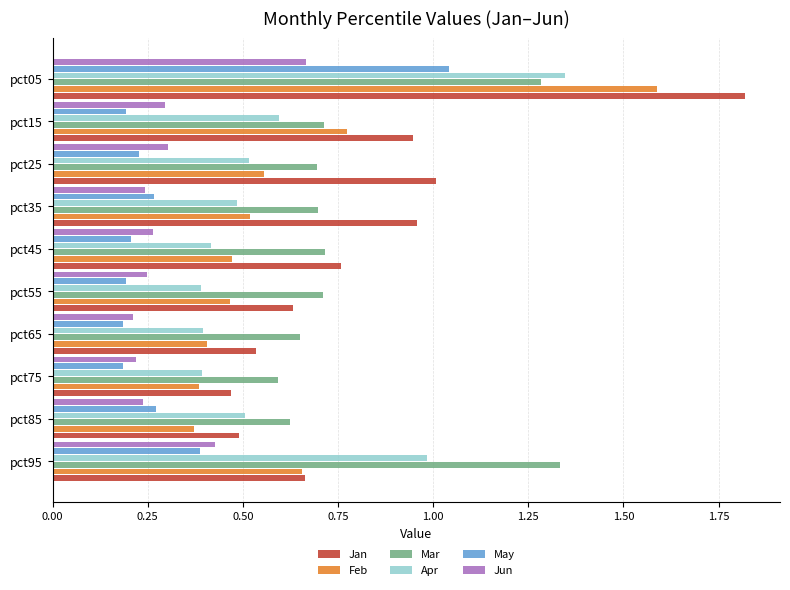

Which series has the largest range (max minus min)?

Jan